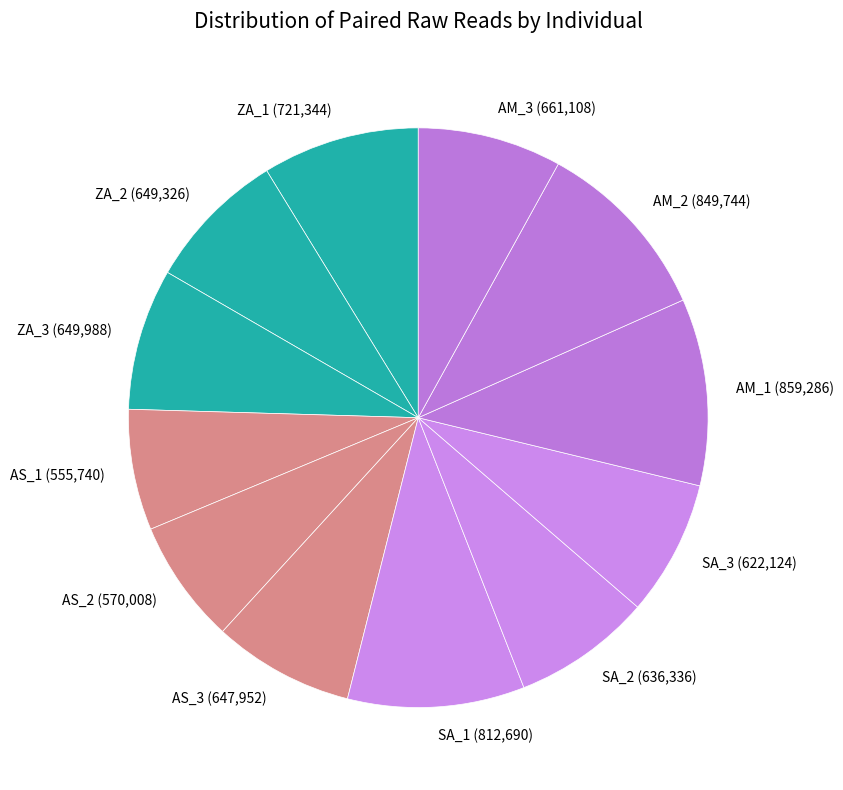

Between AS_2 and SA_3, which is larger?

SA_3